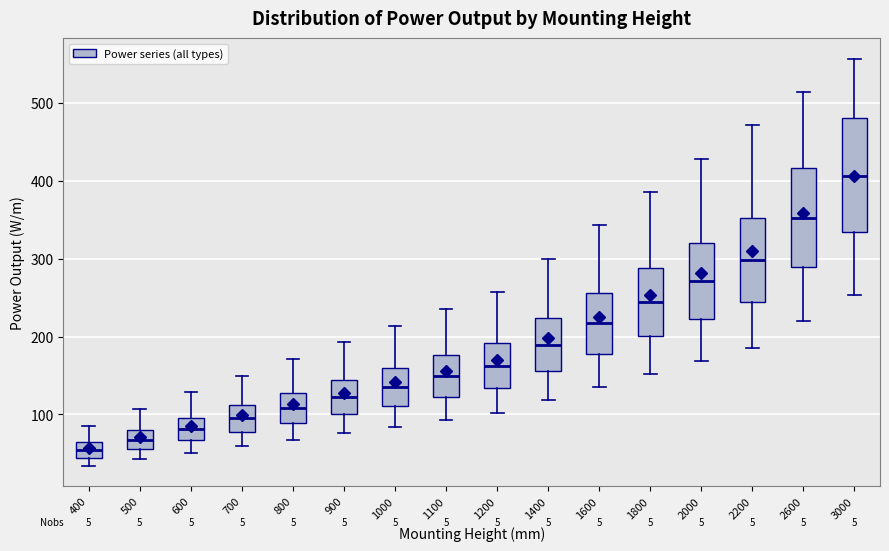

Which box's median line is the highest?

3000